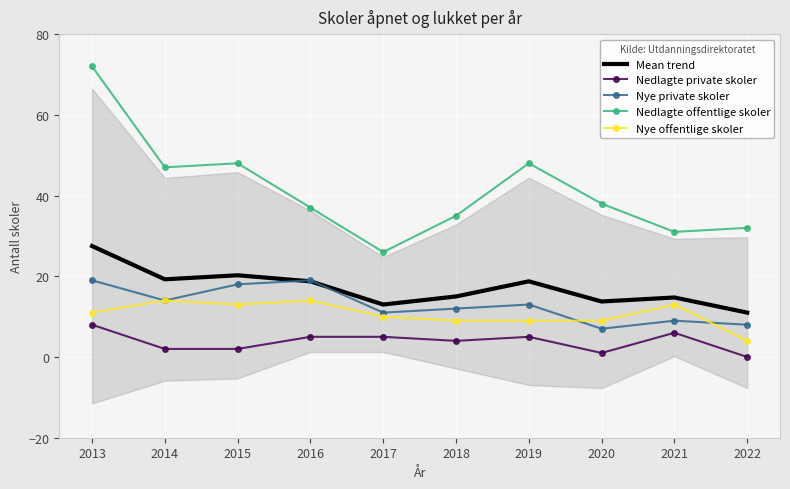

Which category has the highest value across all series?

2013